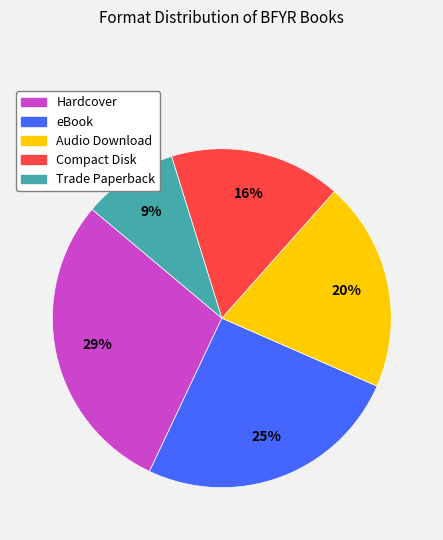

Which slice is the smallest?

Trade Paperback